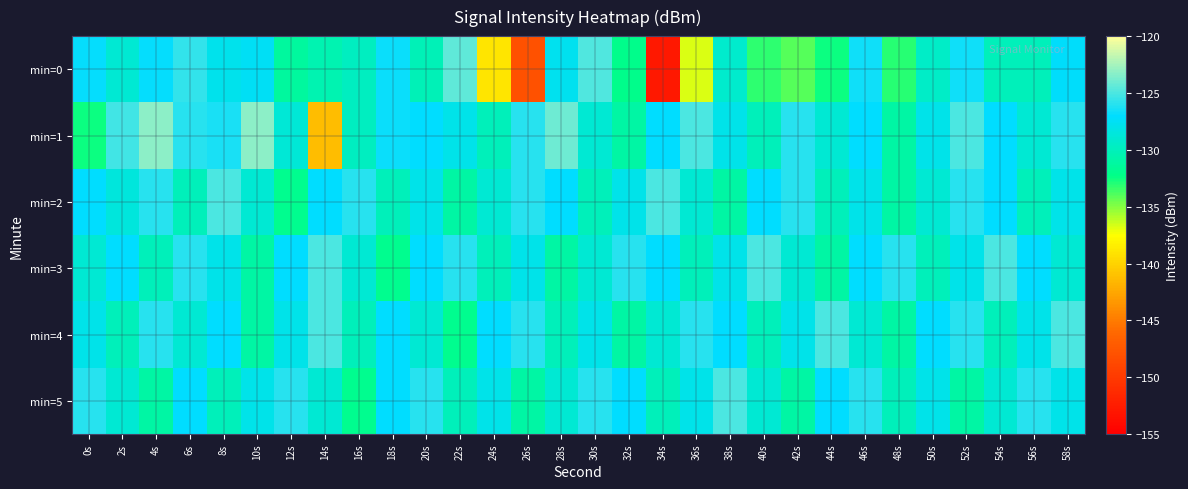

How many series are shown in this chart?

6